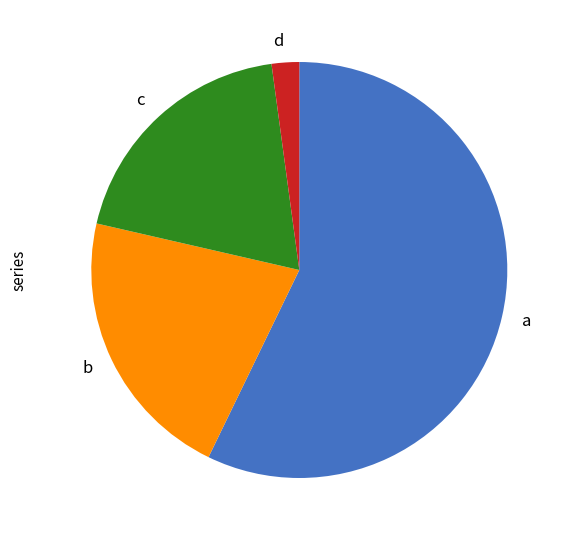

How many segments does this pie chart have?

4